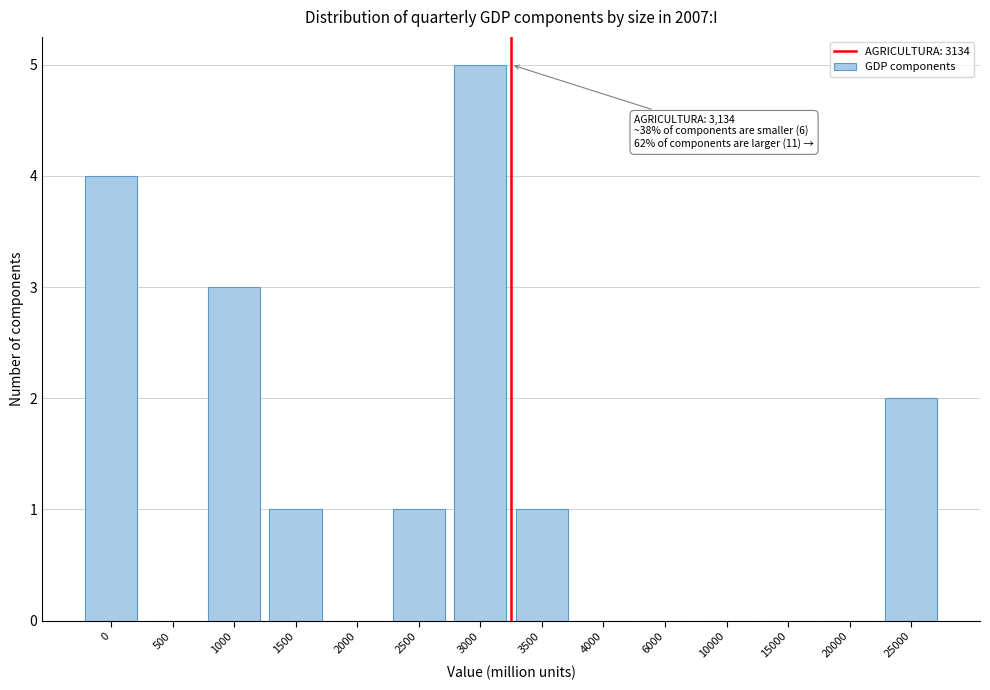

Reading left to right, what are all the values shown in this chart?

0=4	500=0	1000=3	1500=1	2000=0	2500=1	3000=5	3500=1	4000=0	6000=0	10000=0	15000=0	20000=0	25000=2